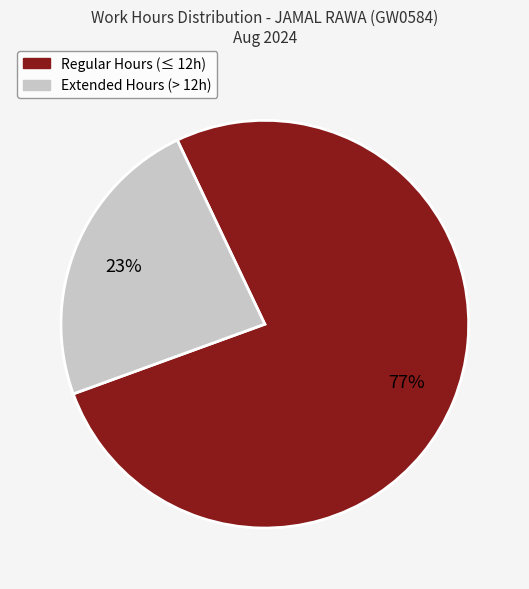

True or false: Extended Hours (> 12h) accounts for 23% of the total.

True